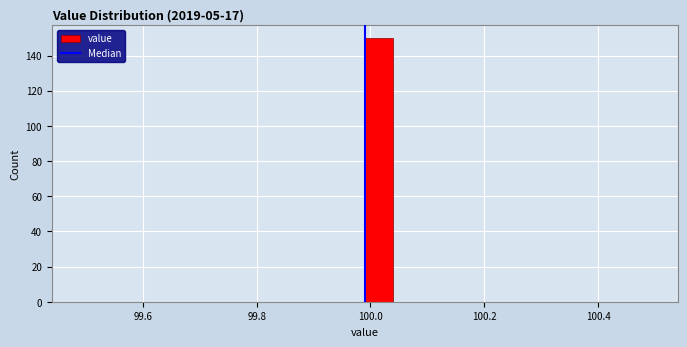

Around what value on the x-axis is the tallest bar? Give the approximate position of its centre, as read against the axis.

100.02